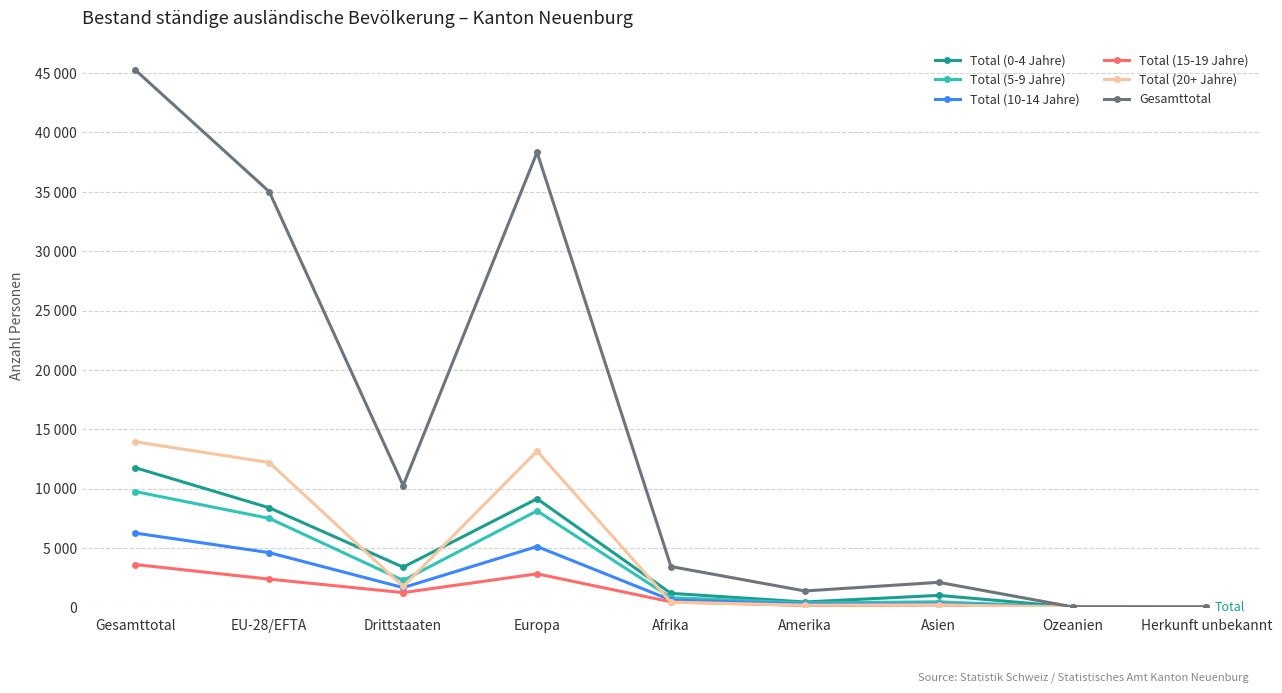

True or false: Gesamttotal and Total (20+ Jahre) intersect in this chart.

False